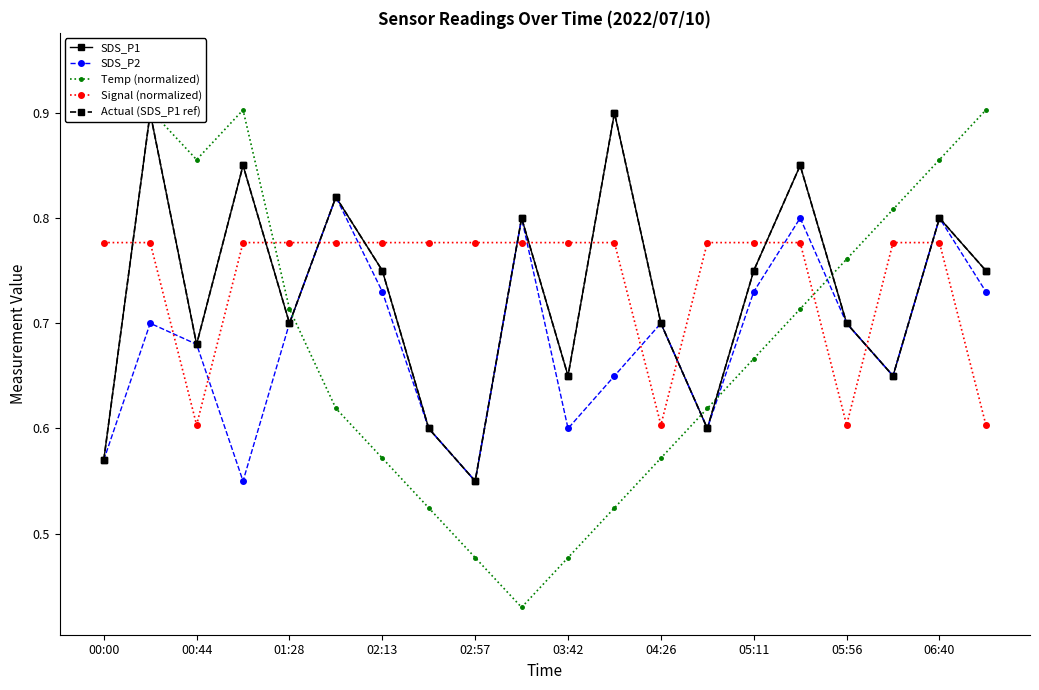

What are all the series names shown in the legend?

SDS_P1, SDS_P2, Temp (normalized), Signal (normalized), Actual (SDS_P1 ref)